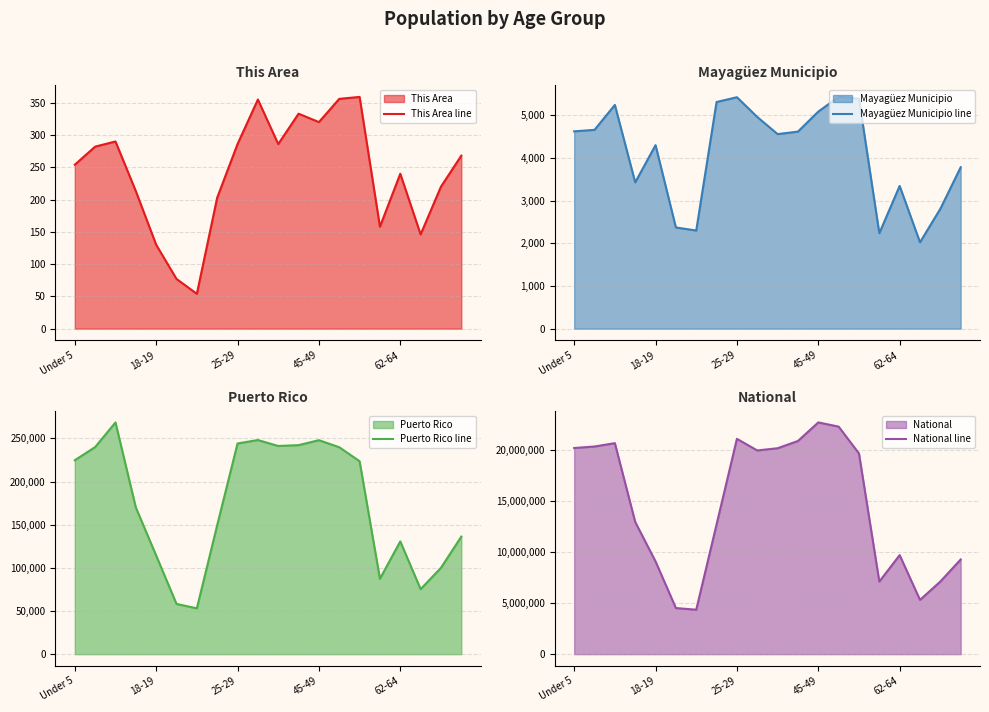

The This Area line series shows 314 at 62-64. True or false?

False